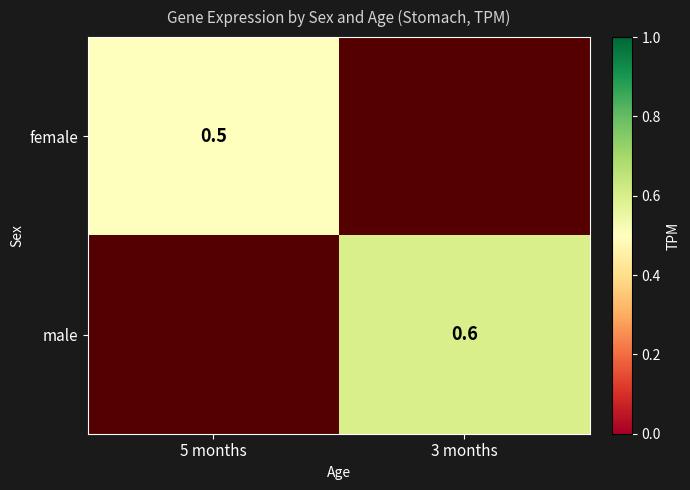

How many categories are shown in the chart?

2